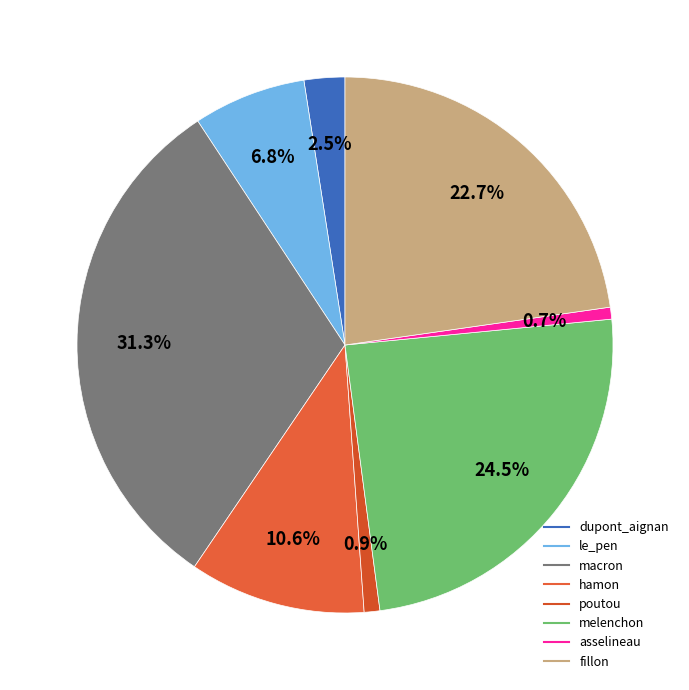

What percentage do asselineau and le_pen together represent?

7.5%